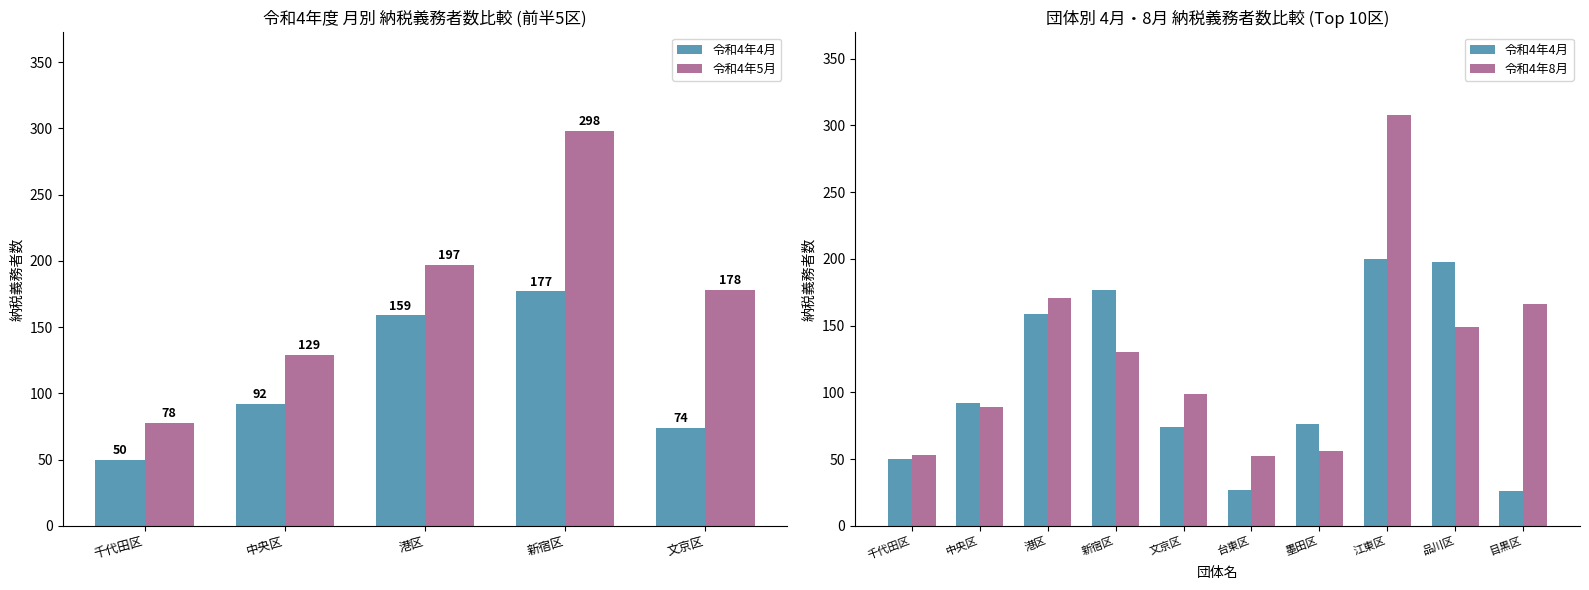

What position from the left is 目黒区?

10